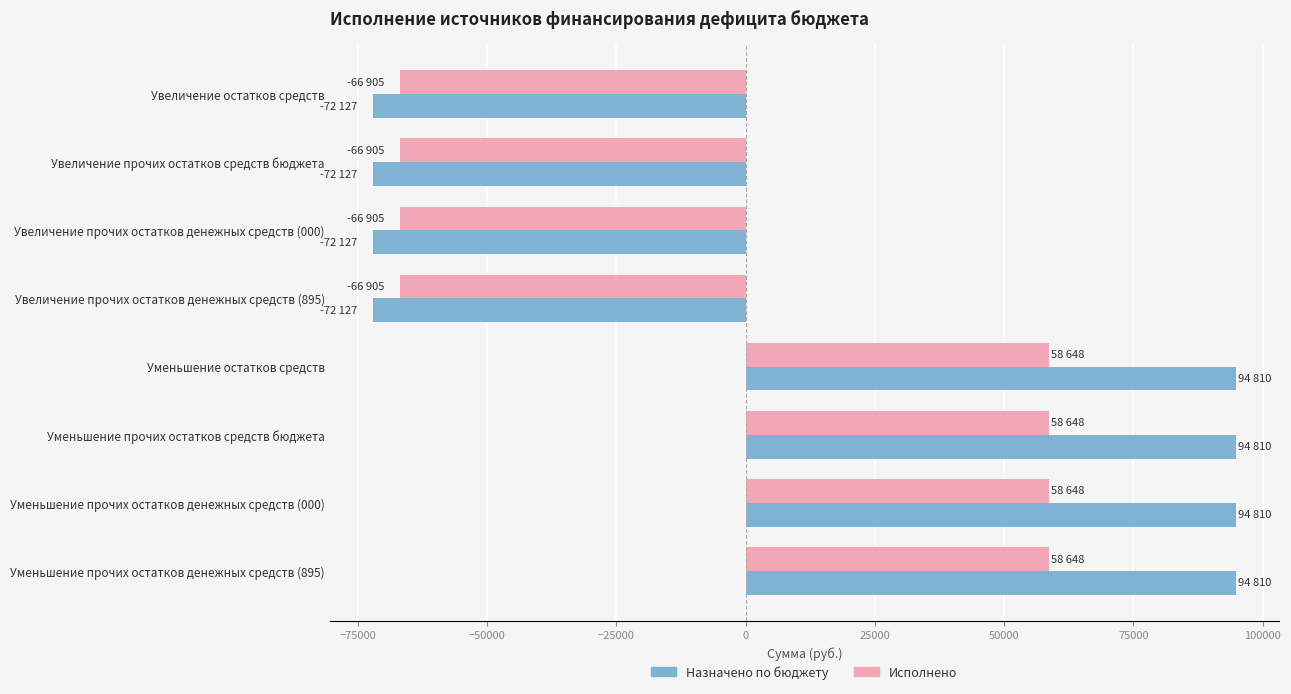

Which series has the largest range (max minus min)?

Назначено по бюджету